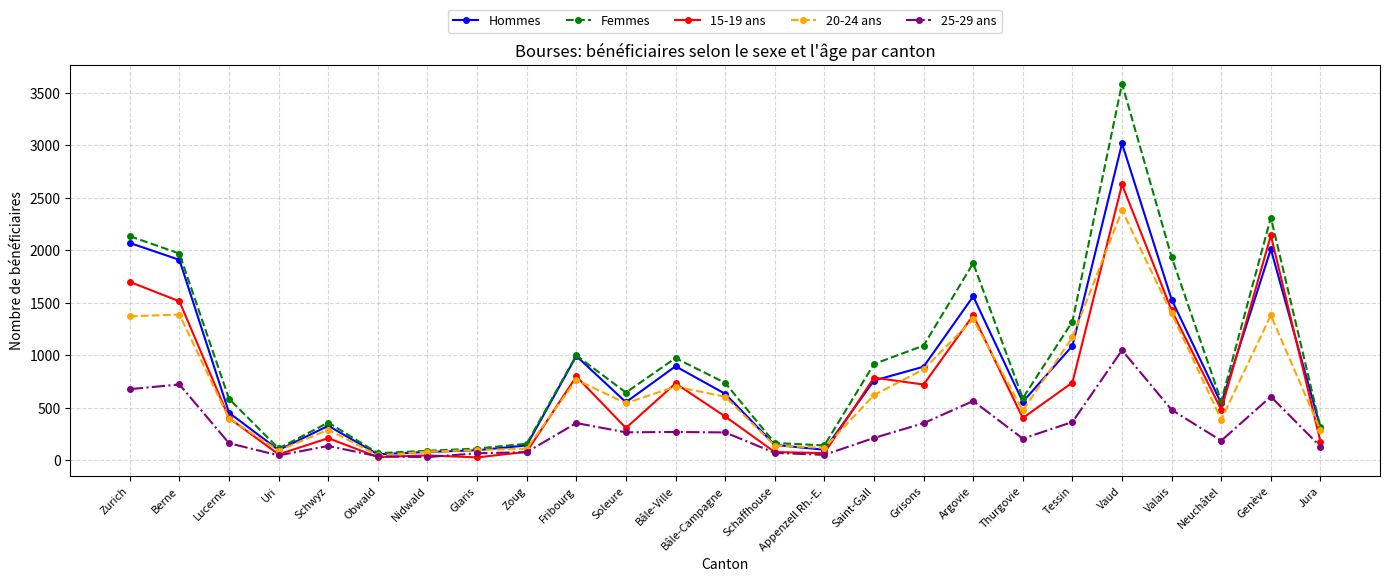

What is the value of the 25-29 ans point at the 23rd from the left?

186